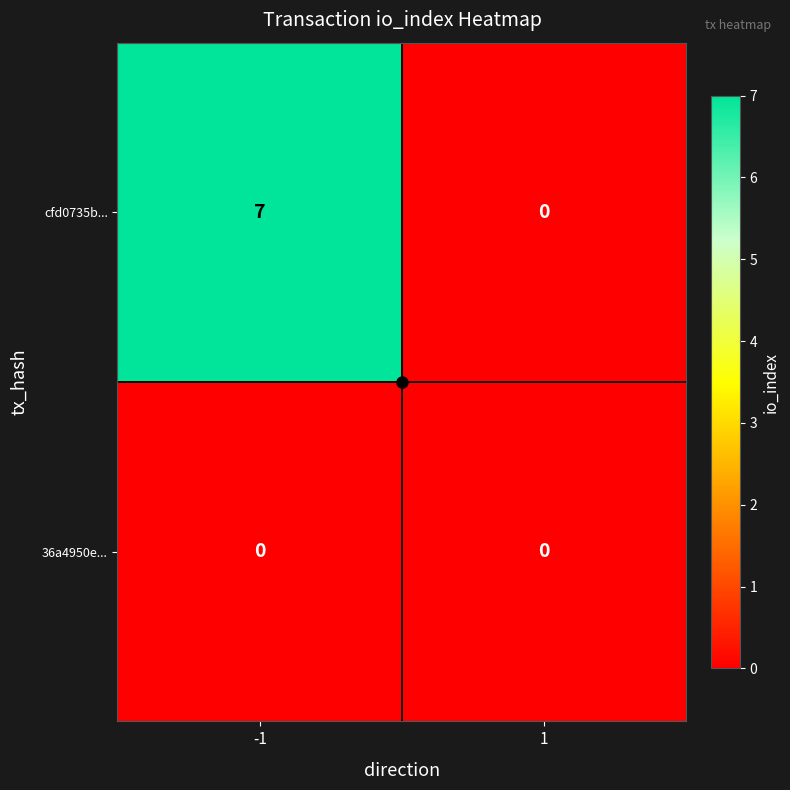

Rank the series by their average value, from highest to lowest.

cfd0735b..., 36a4950e...